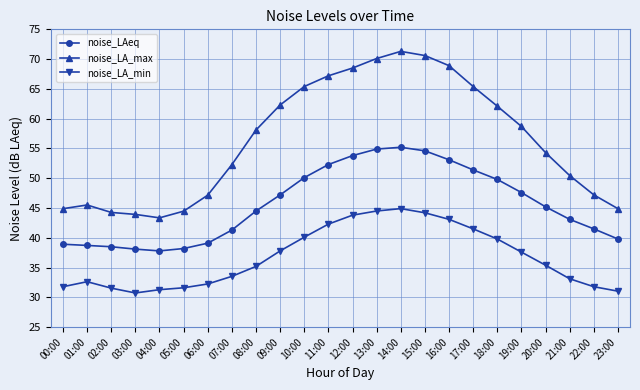

Between 16:00 and 17:00, which series saw the biggest shift?

noise_LA_max